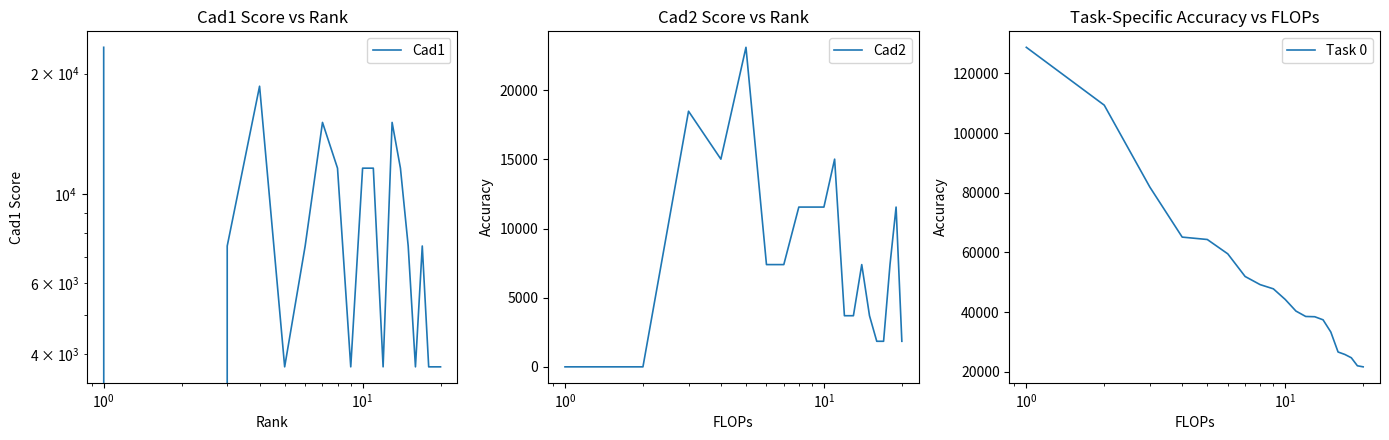

What is the minimum value for Task 0?

21633.3